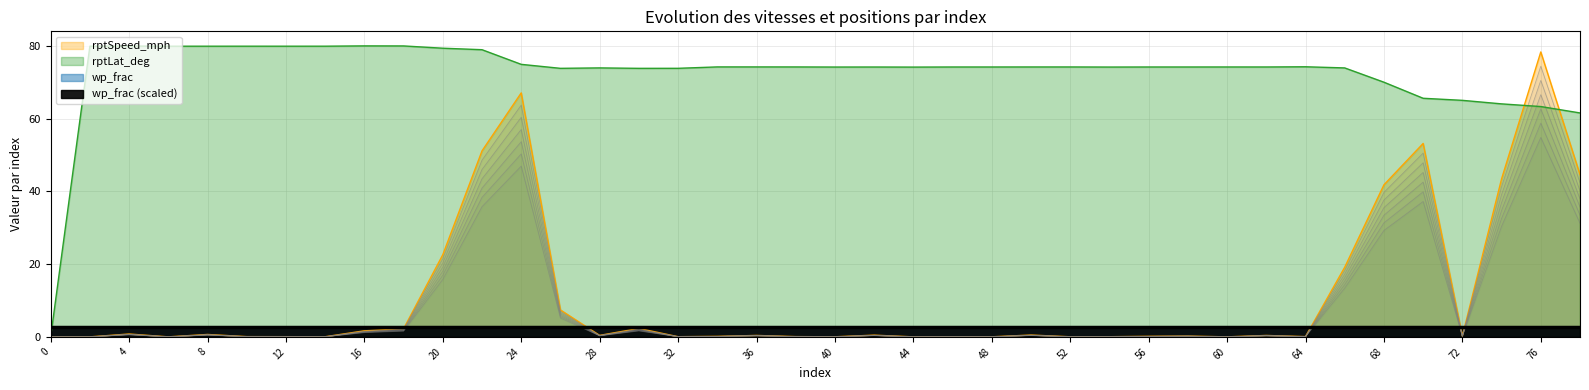

The value of rptLat_deg at 74 is 91.3. True or false?

False